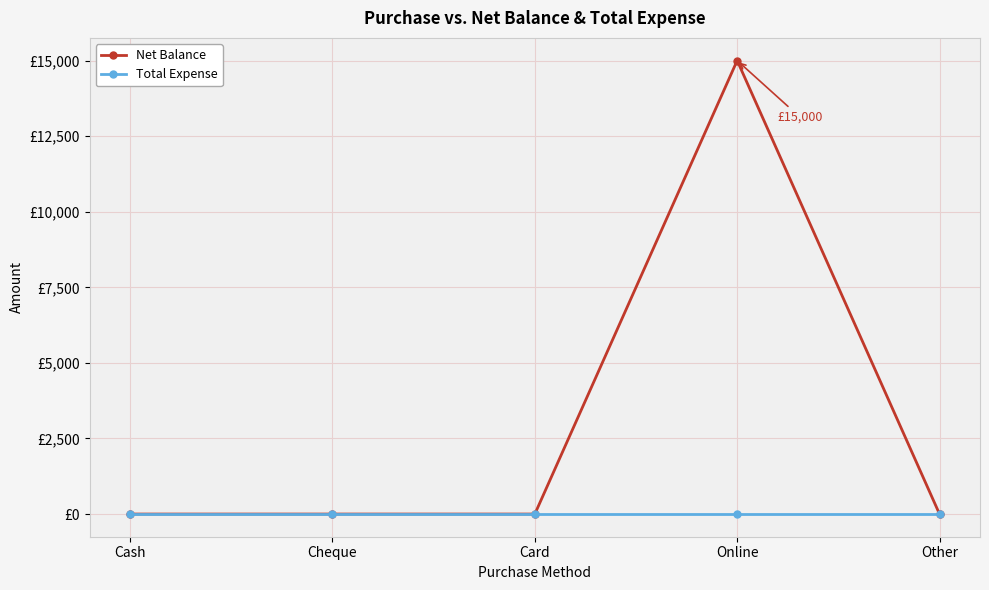

What are all the series names shown in the legend?

Net Balance, Total Expense